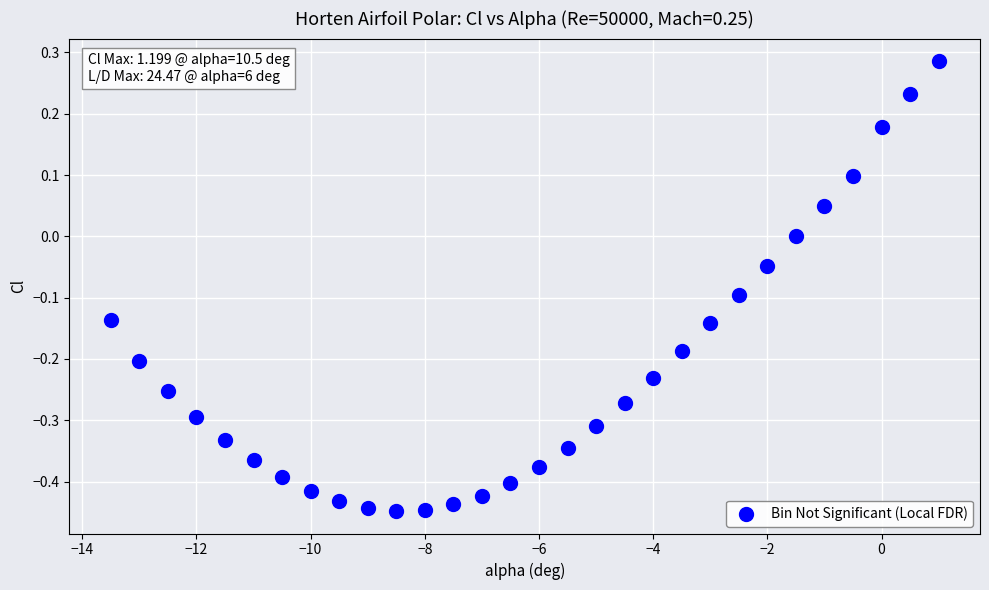

What is the range of Y values (max minus min)?

0.7